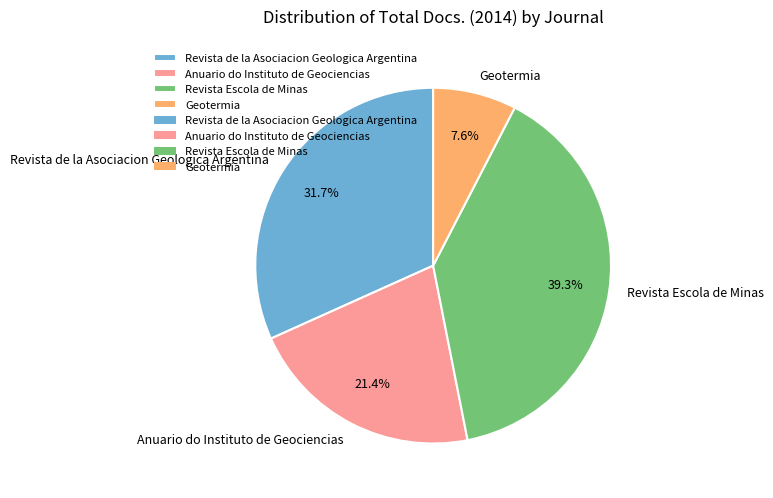

Which slice is the largest?

Revista Escola de Minas